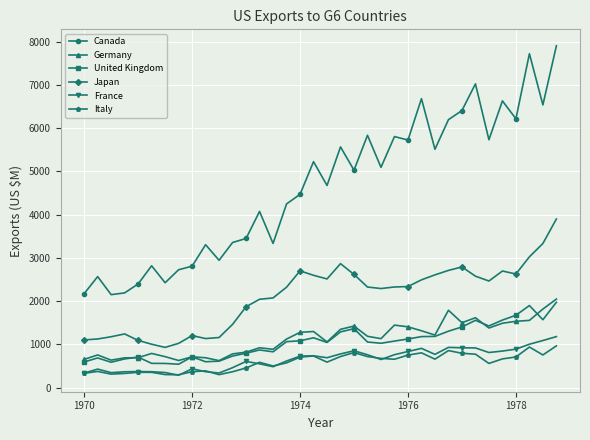

What is the greatest value displayed?

7902